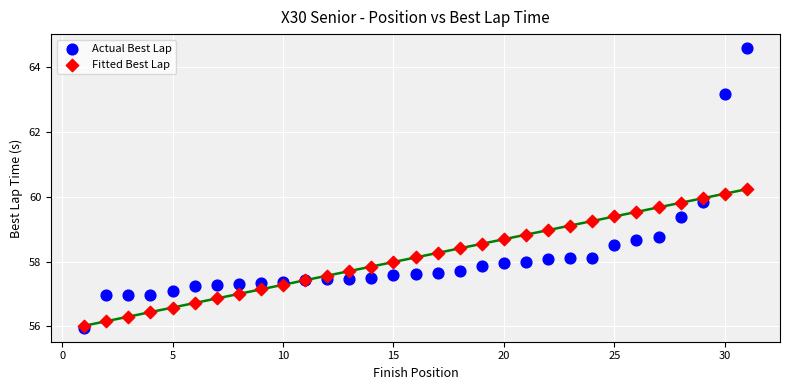

Which series reaches the maximum Y coordinate?

Actual Best Lap